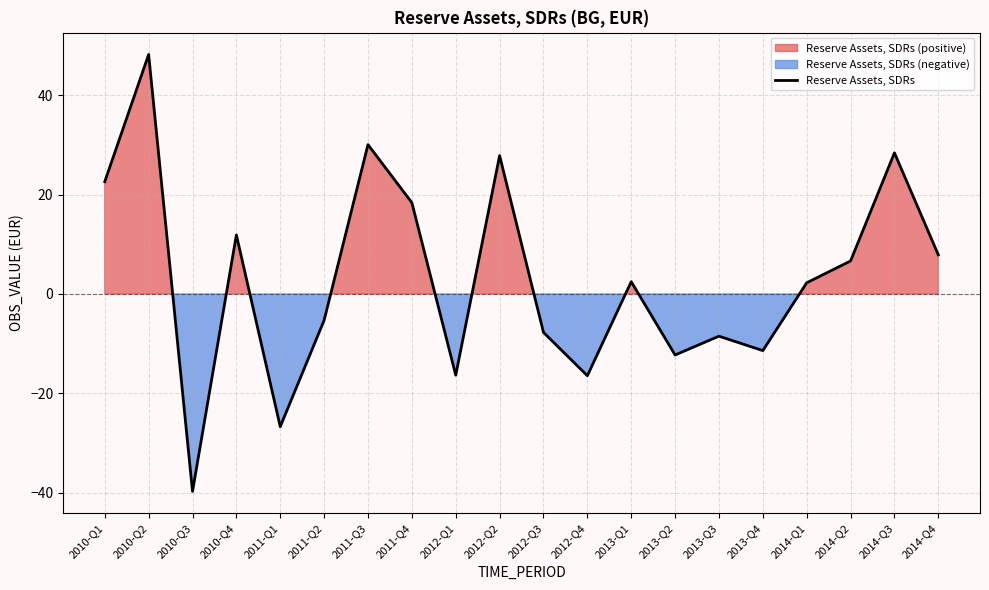

What is the label of the 14th point from the left?

2013-Q2